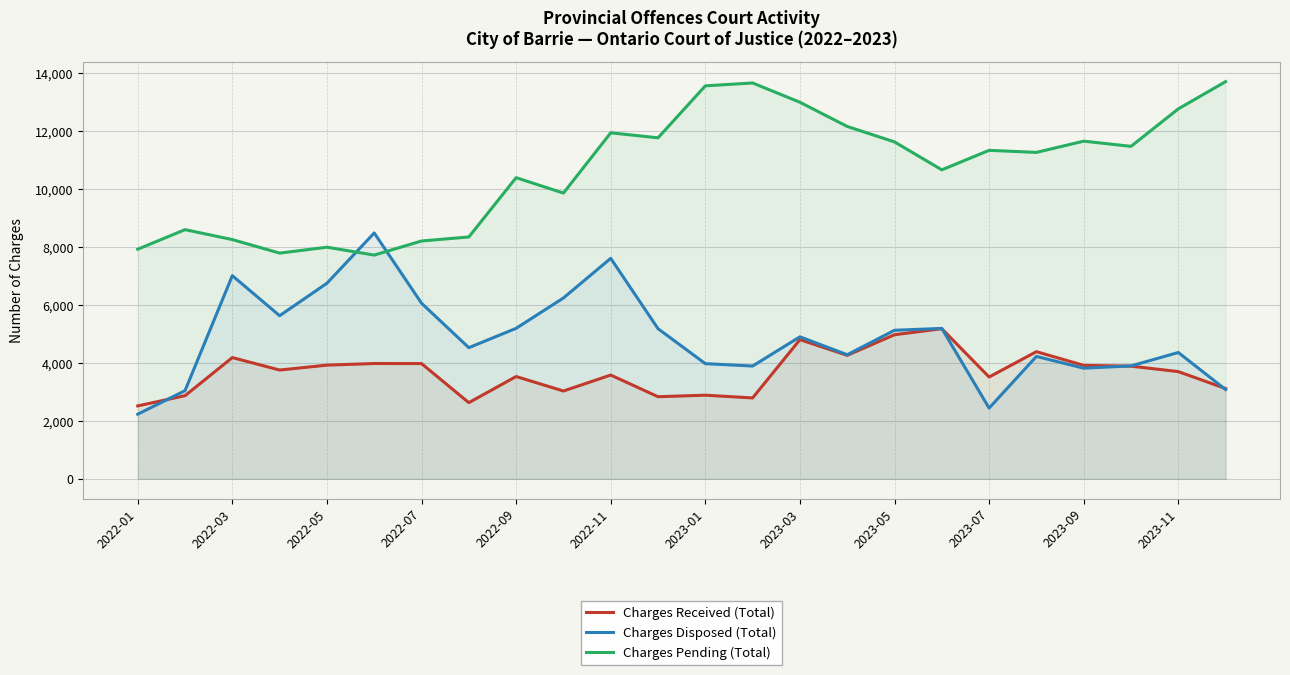

At 2023-07, list the series in order from largest to smallest.

Charges Pending (Total), Charges Received (Total), Charges Disposed (Total)